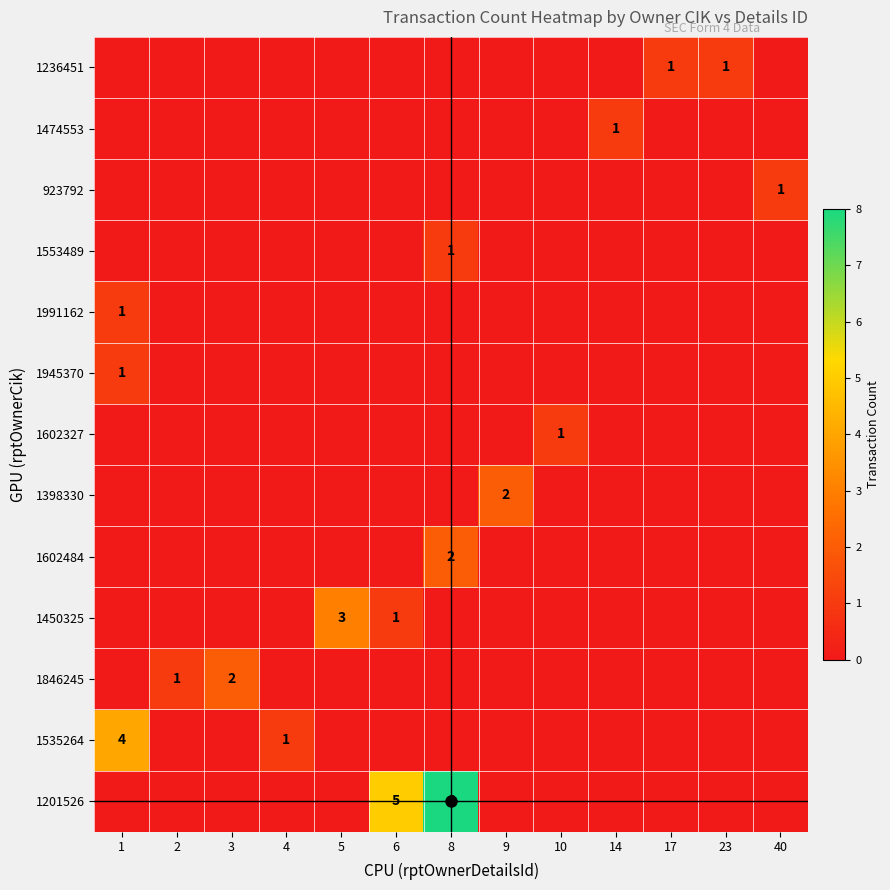

List the series in order of their peak value, lowest first.

1602327, 1945370, 1991162, 1553489, 923792, 1474553, 1236451, 1846245, 1602484, 1398330, 1450325, 1535264, 1201526